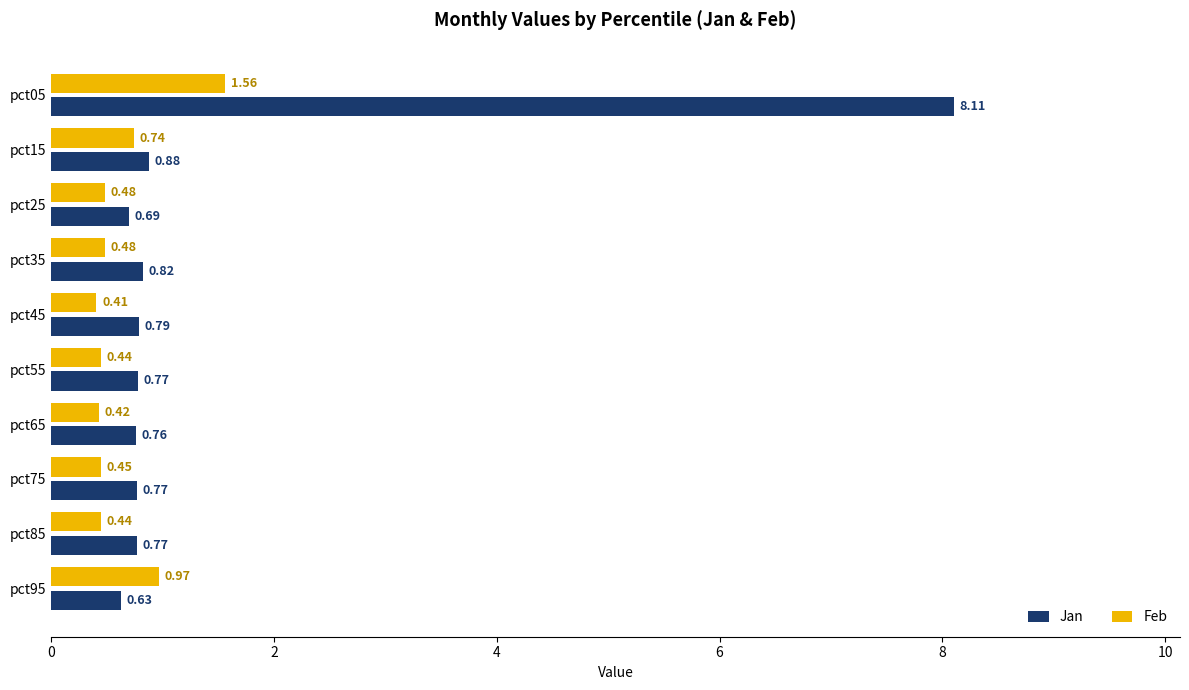

What is the difference between the second highest and second lowest values in the Jan series?

0.2